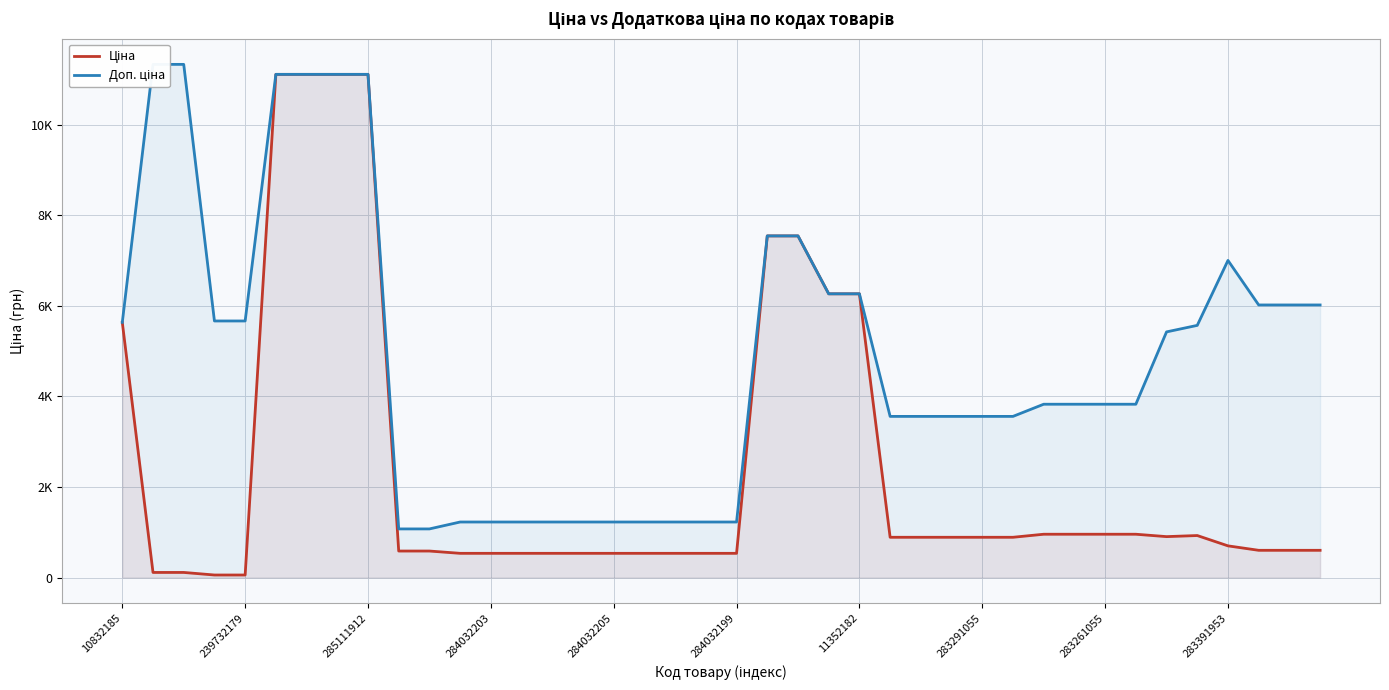

Reading left to right, extract all data points from this chart.

Ціна: 5636.0	113.3	113.3	56.7	56.7	11113.6	11113.6	11113.6	11113.6	586.0	586.0	535.4	535.4	535.4	535.4	535.4	535.4	535.4	535.4	535.4	535.4	7545.9	7545.9	6266.7	6266.7	889.9	889.9	889.9	889.9	889.9	957.1	957.1	957.1	957.1	904.3	928.3	700.4	602.1	602.1	602.1
Доп. ціна: 5636.0	11334.0	11334.0	5667.0	5667.0	11113.6	11113.6	11113.6	11113.6	1074.5	1074.5	1227.2	1227.2	1227.2	1227.2	1227.2	1227.2	1227.2	1227.2	1227.2	1227.2	7545.9	7545.9	6266.7	6266.7	3559.7	3559.7	3559.7	3559.7	3559.7	3828.4	3828.4	3828.4	3828.4	5425.9	5569.9	7004.3	6020.8	6020.8	6020.8